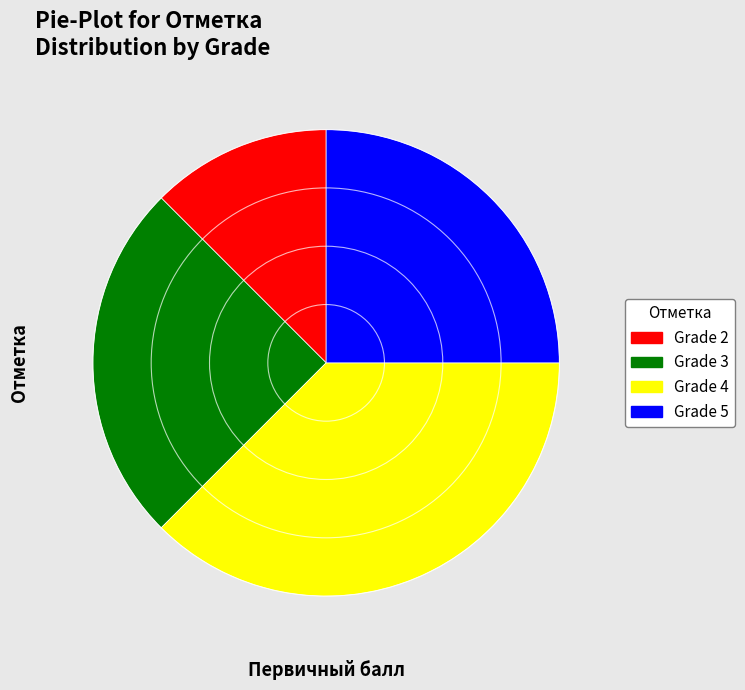

Which has a higher value, Grade 3 or Grade 4?

Grade 4